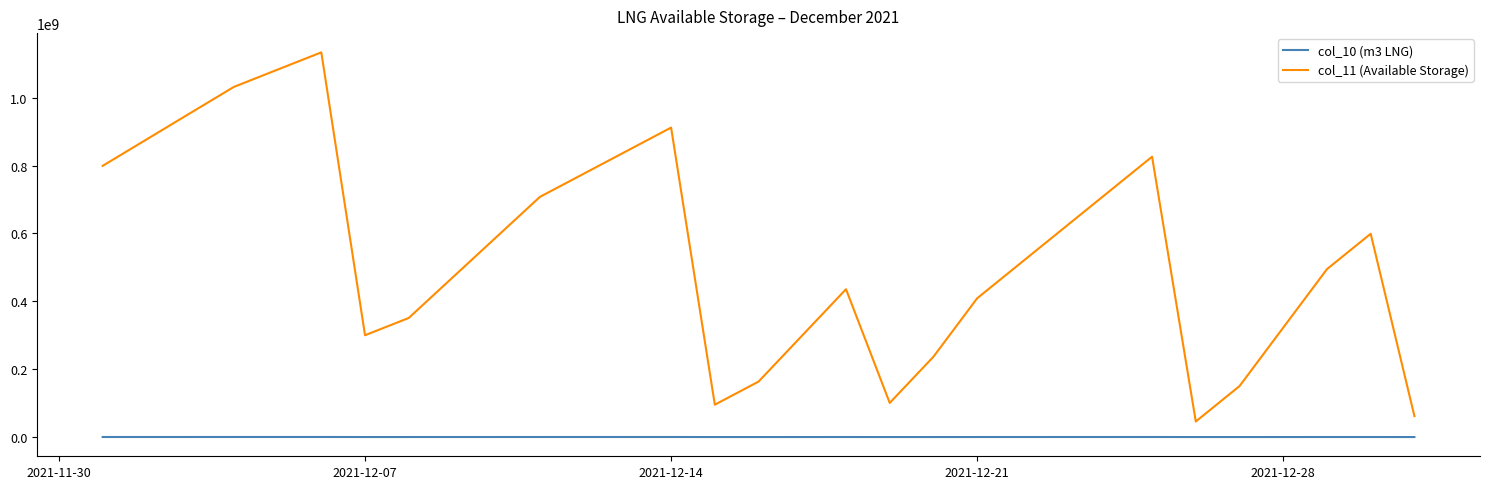

True or false: col_10 (m3 LNG) and col_11 (Available Storage) intersect in this chart.

False